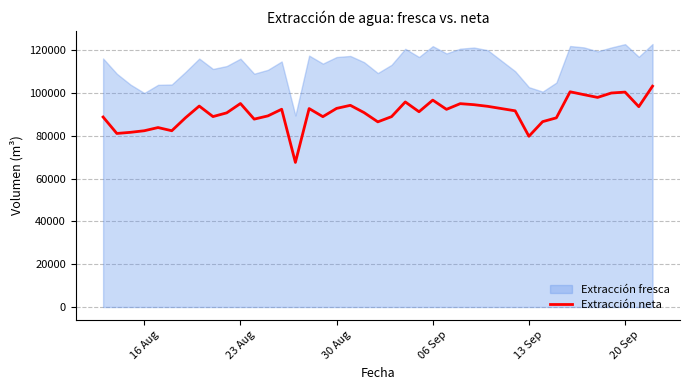

What is the highest value of the Extracción fresca series?

122841.0